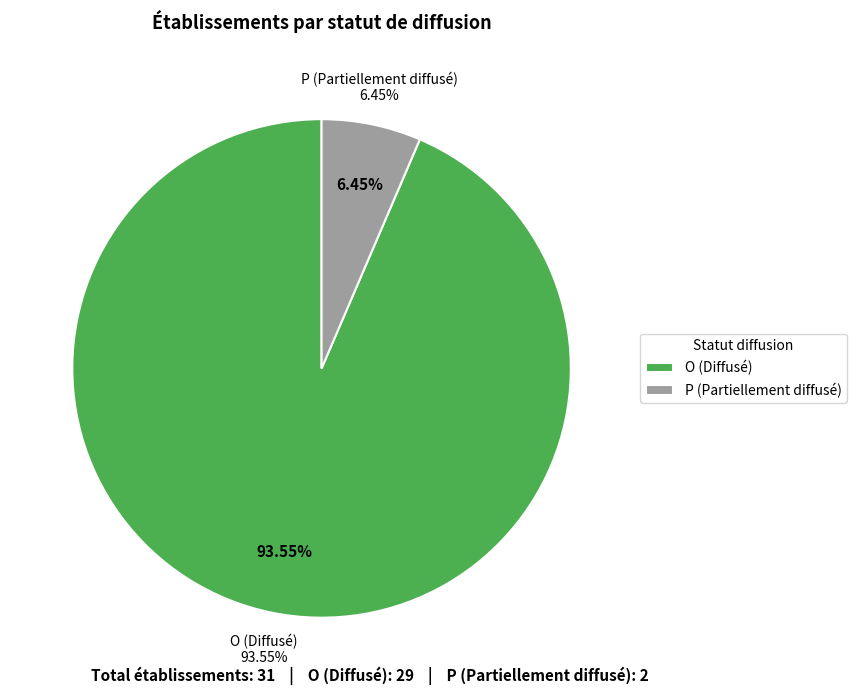

What is the total percentage of P and O?

100.0%